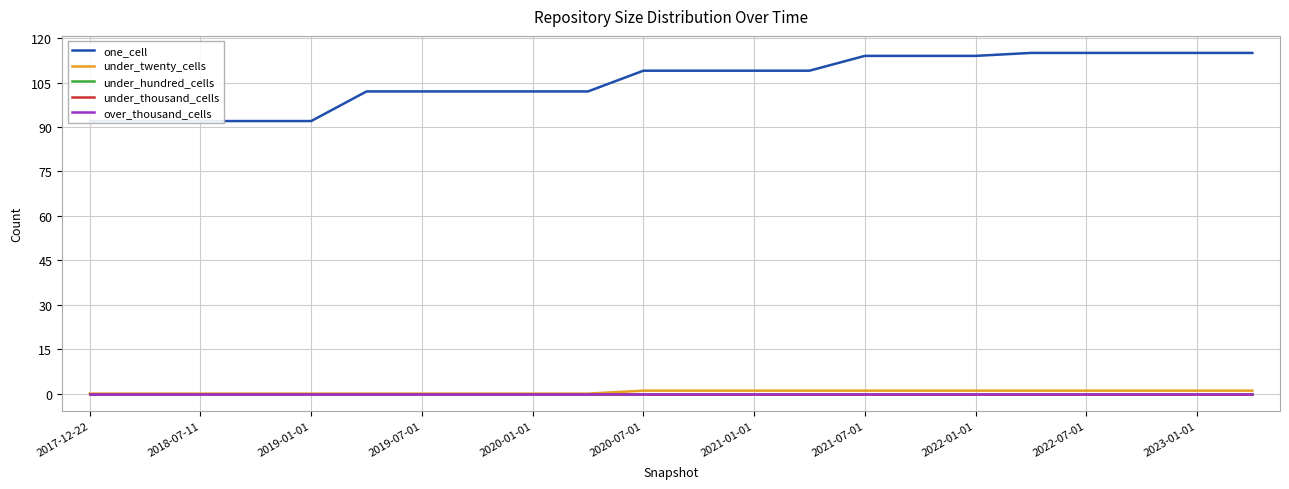

True or false: one_cell and under_hundred_cells intersect in this chart.

False